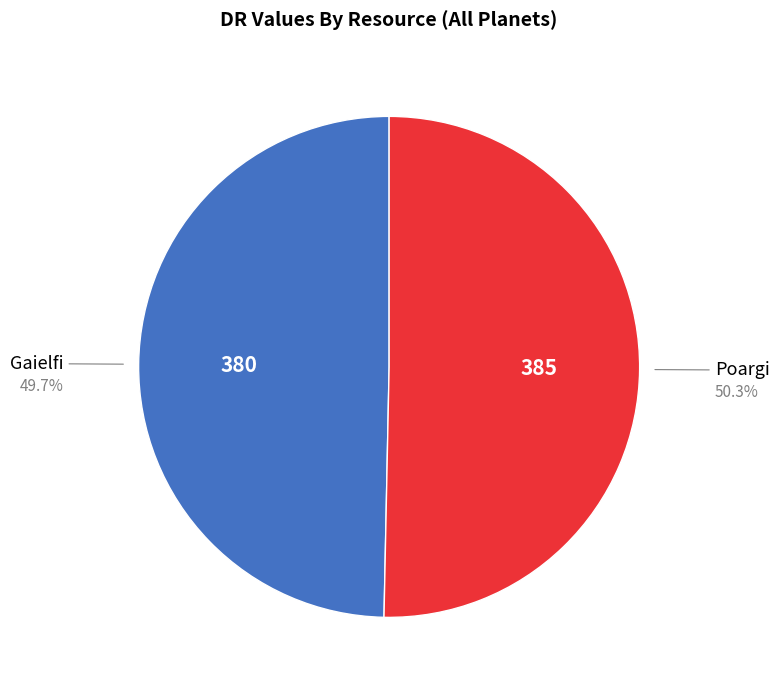

To the nearest percent, what is the average slice percentage?

50%